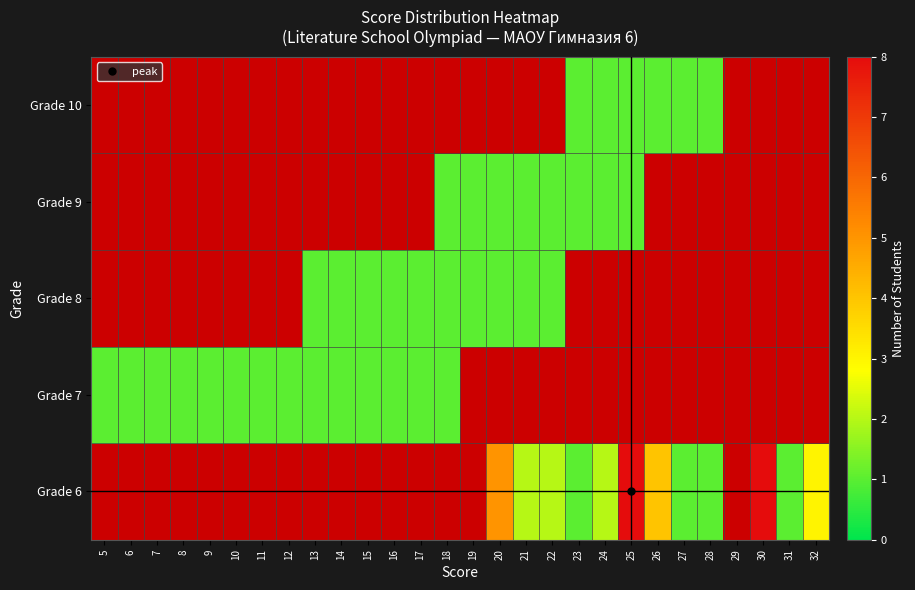

Rank the series by their maximum value, from highest to lowest.

Grade 6, Grade 7, Grade 8, Grade 9, Grade 10